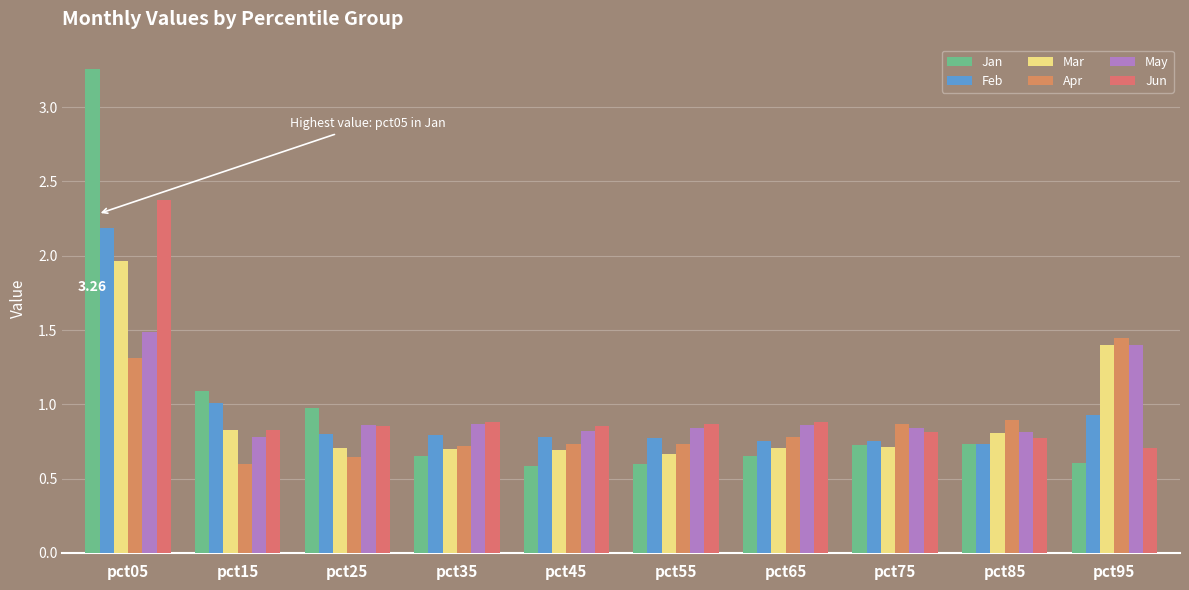

What is the total value across all series at pct45?

4.5